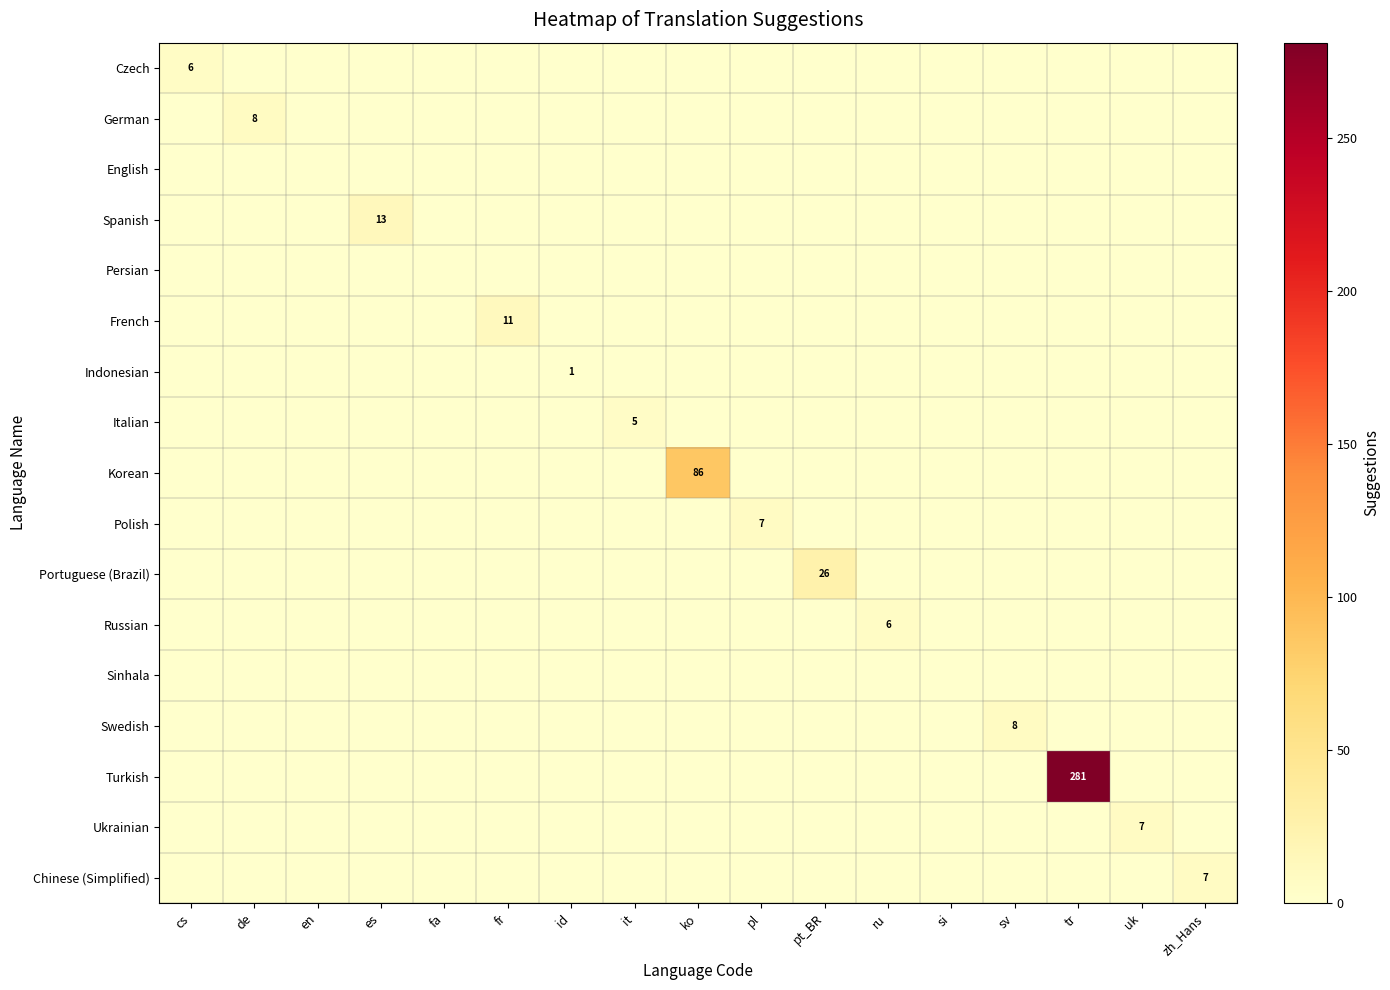

How many distinct data groups are displayed?

17